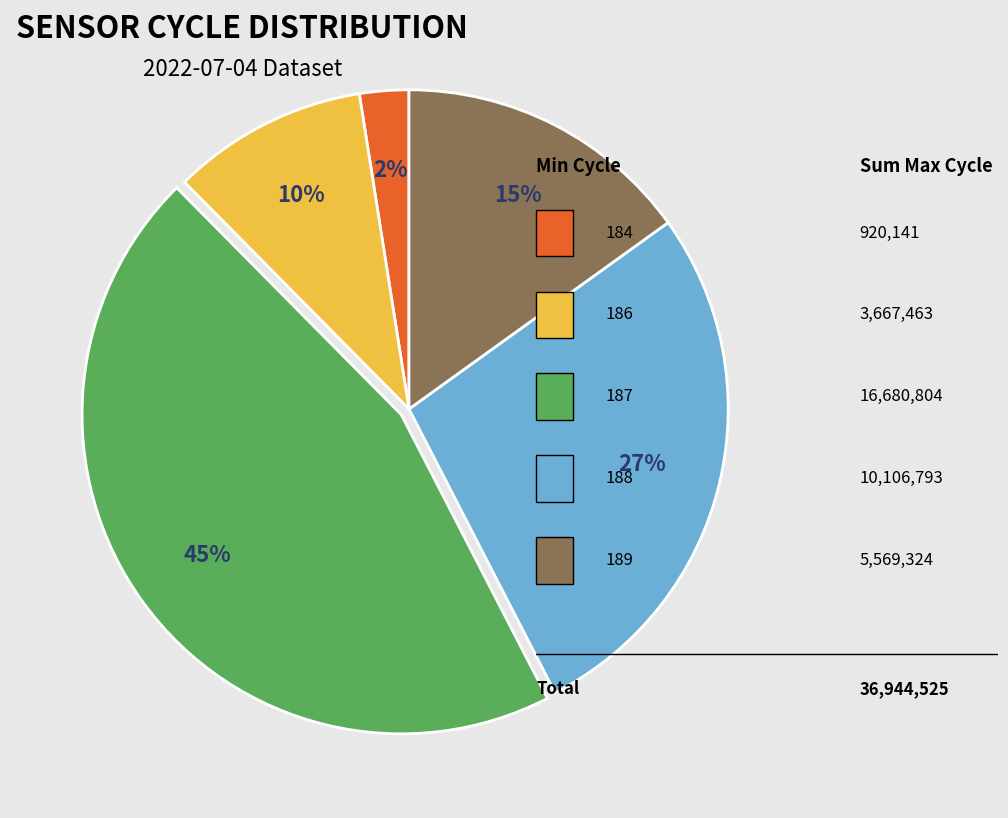

Count the number of slices in the pie.

5